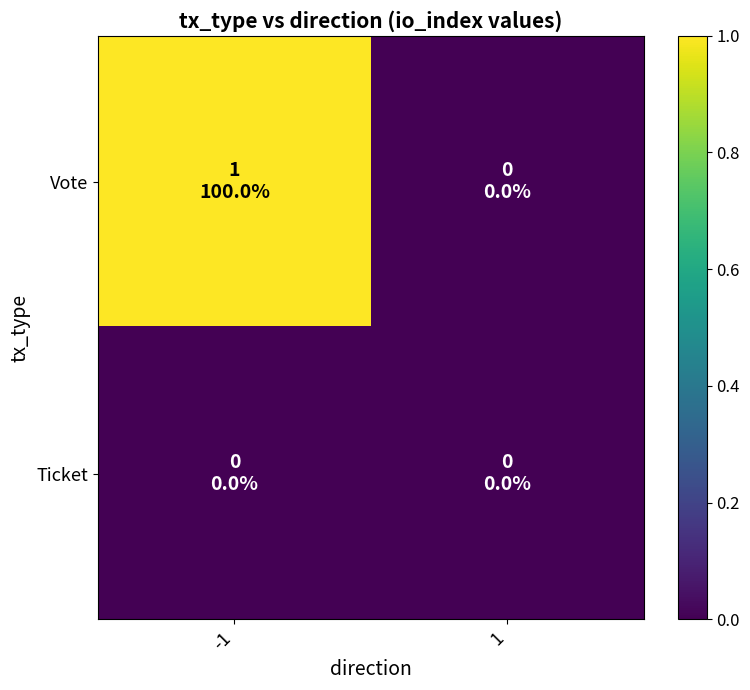

Which series has the widest spread of values?

Vote